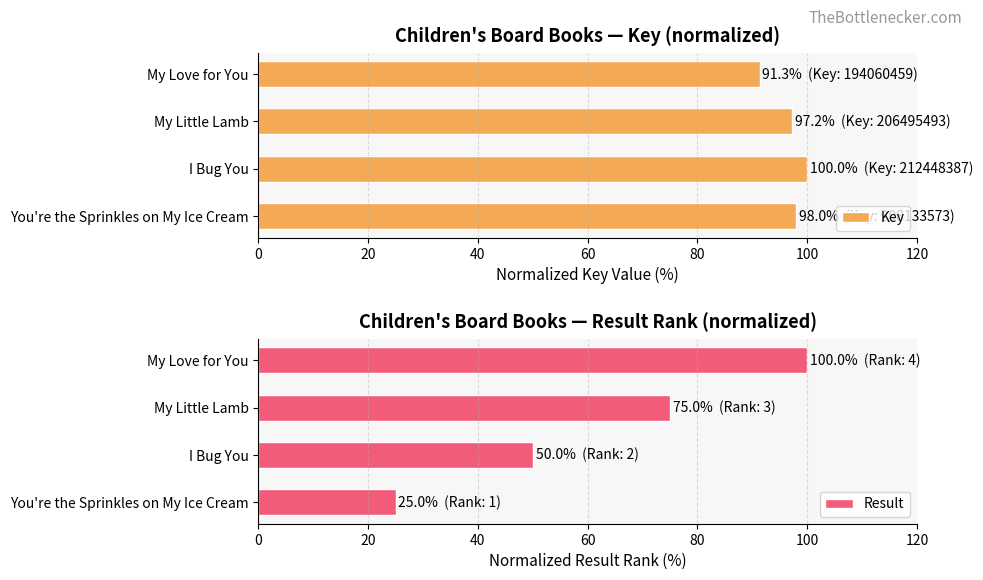

How many groups of bars are there?

4